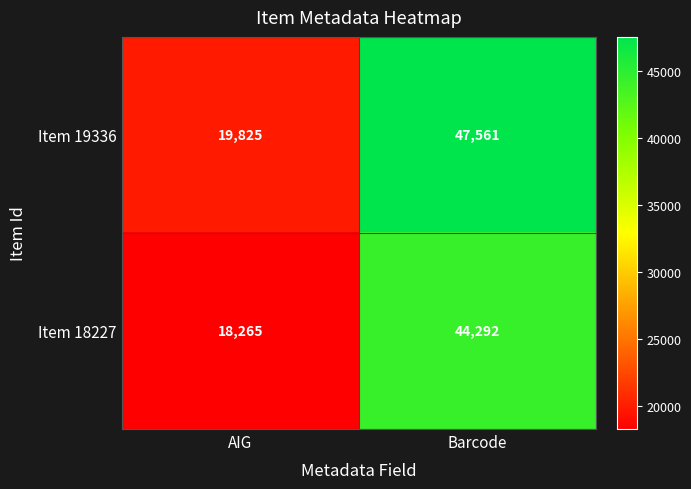

What is the sum of the Item 18227 values at Barcode and AIG?

62557